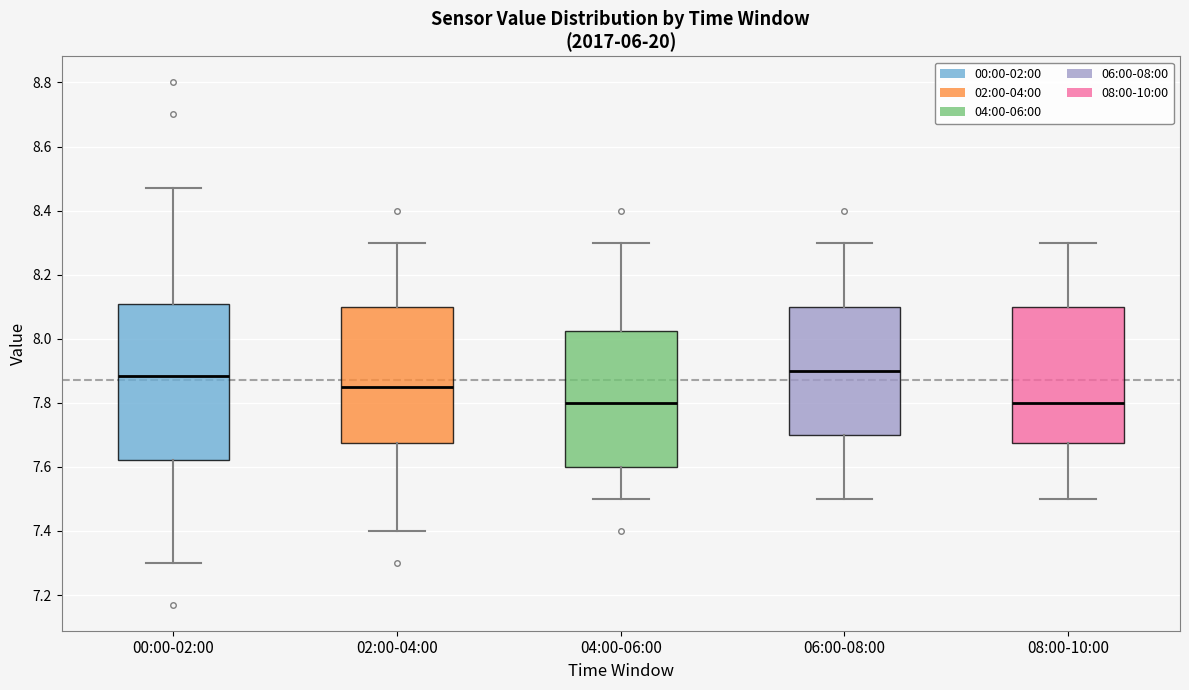

Reading left to right, transcribe this box plot: for each box, give where its median line is, the range the box spans, and where its two whiskers end, as read against the y-axis. The values are not printed on the chart, so give them approximately, as read against the axis.

00:00-02:00: median 7.88, box 7.62 to 8.10, whiskers 7.30 to 8.48
02:00-04:00: median 7.86, box 7.68 to 8.10, whiskers 7.40 to 8.30
04:00-06:00: median 7.80, box 7.60 to 8.02, whiskers 7.50 to 8.30
06:00-08:00: median 7.90, box 7.70 to 8.10, whiskers 7.50 to 8.30
08:00-10:00: median 7.80, box 7.68 to 8.10, whiskers 7.50 to 8.30